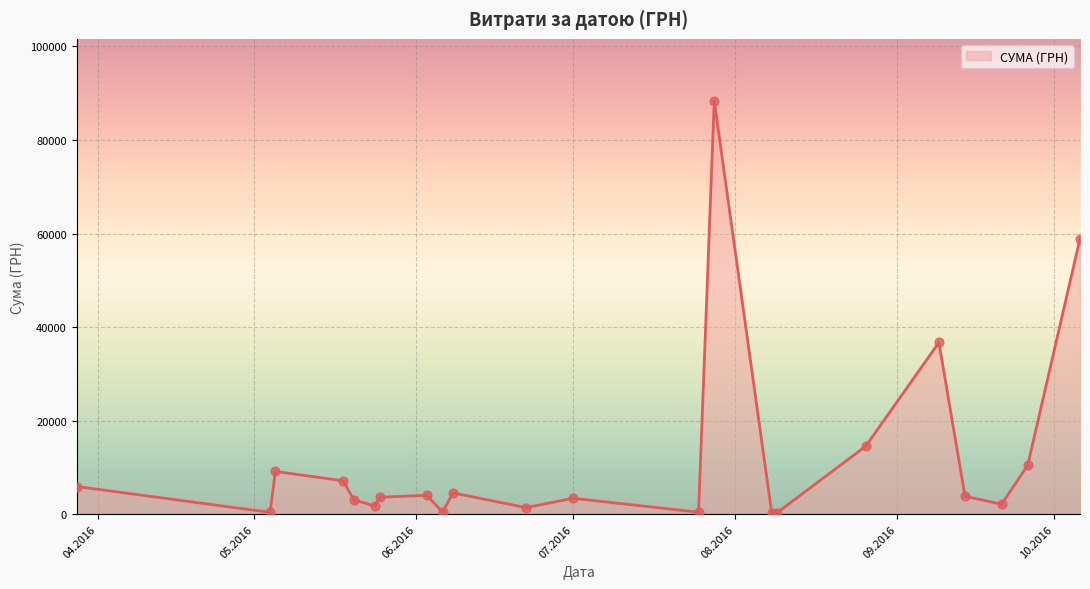

What is the greatest value displayed?

88371.5